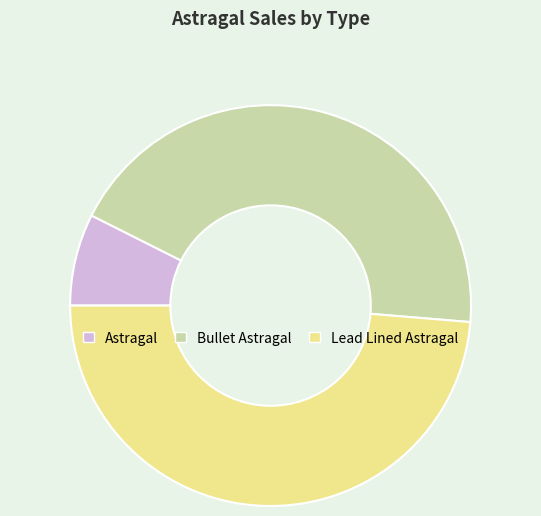

What is the ratio of the value at Lead Lined Astragal to the value at Astragal?

6.6